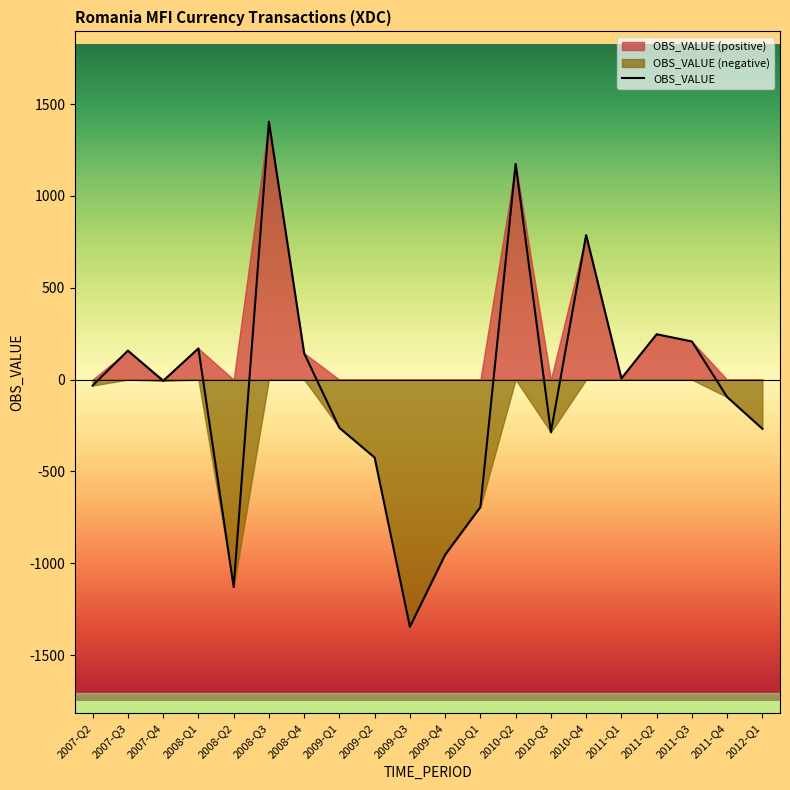

The value at 2010-Q3 is -286.7. True or false?

True